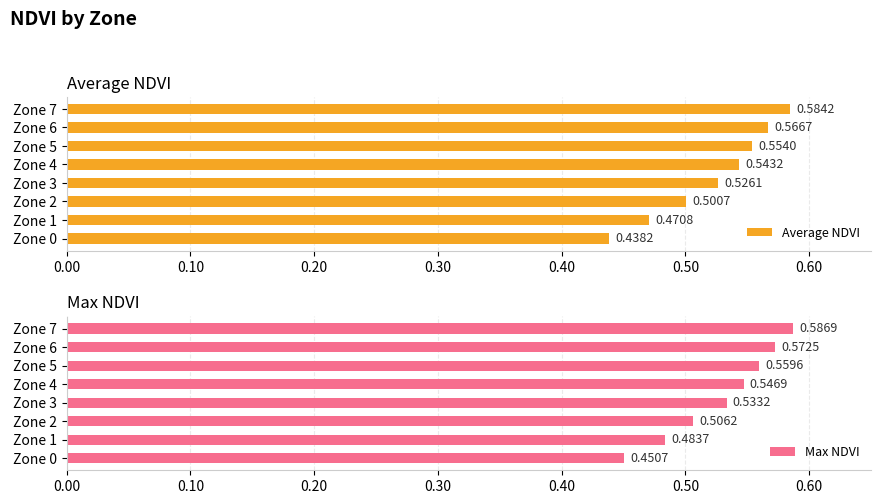

What is the smallest value displayed?

0.4